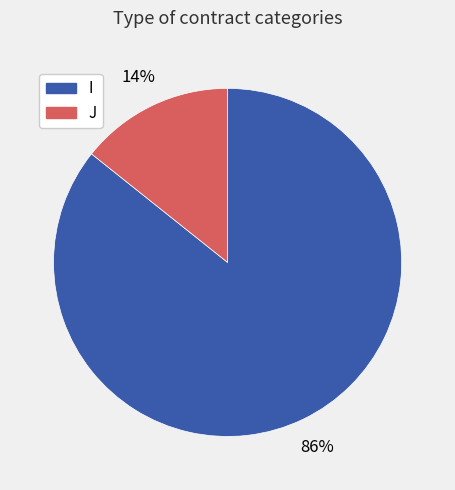

Is the sum of I and J greater than half?

Yes